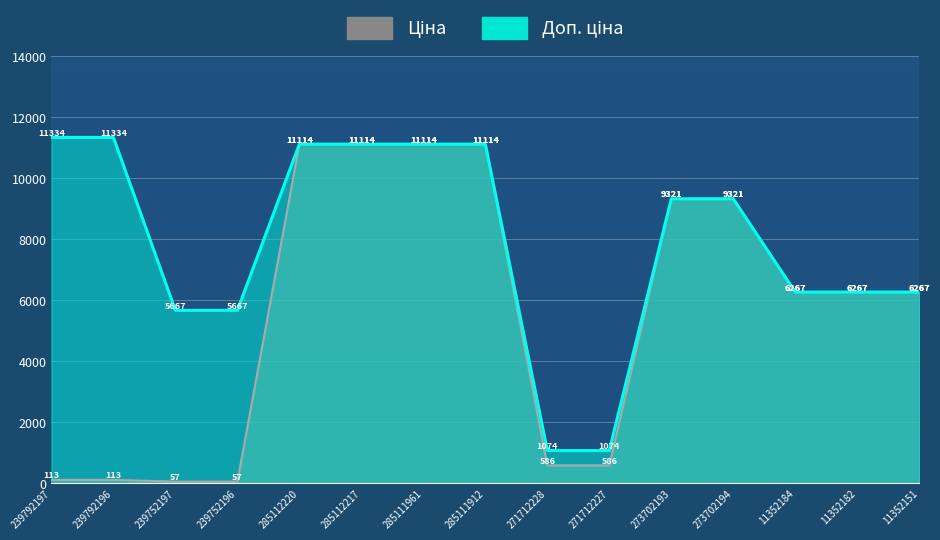

What is the difference between the Ціна values at 273702194 and 239752196?

9264.7